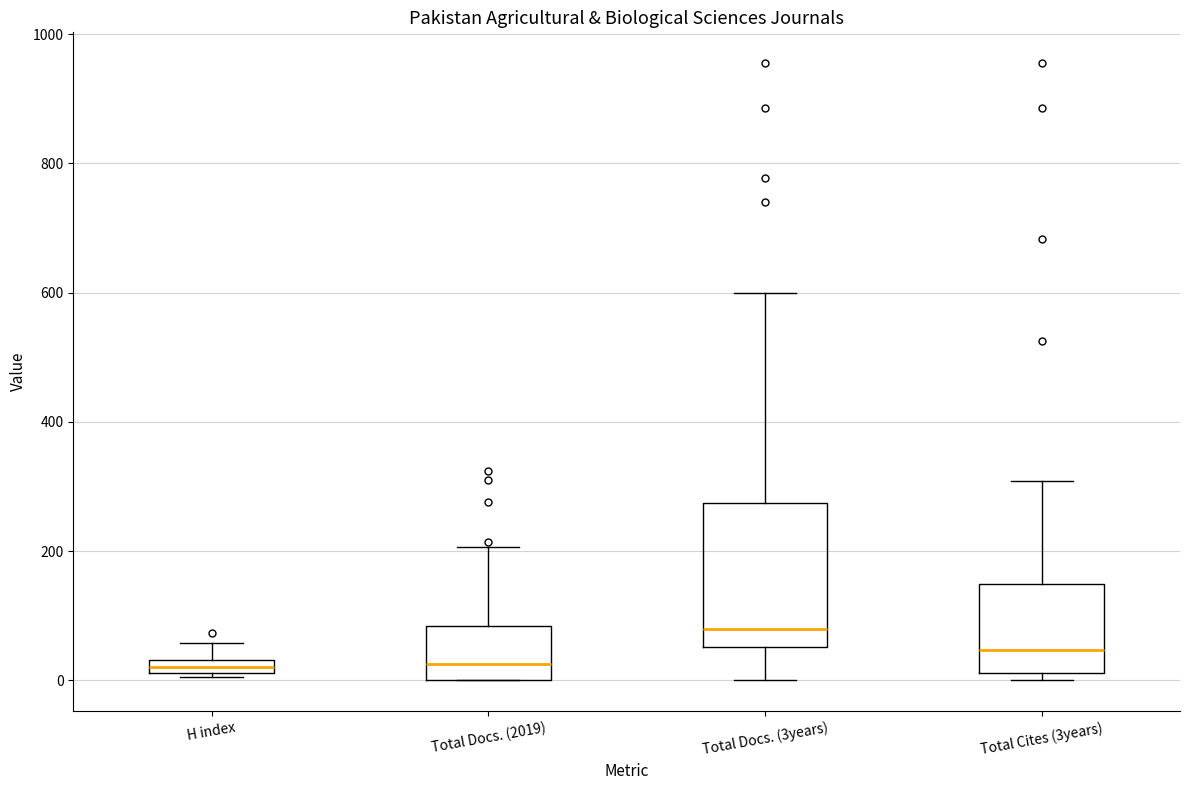

Comparing the boxes themselves (not the whiskers), which one is the tallest?

Total Docs. (3years)